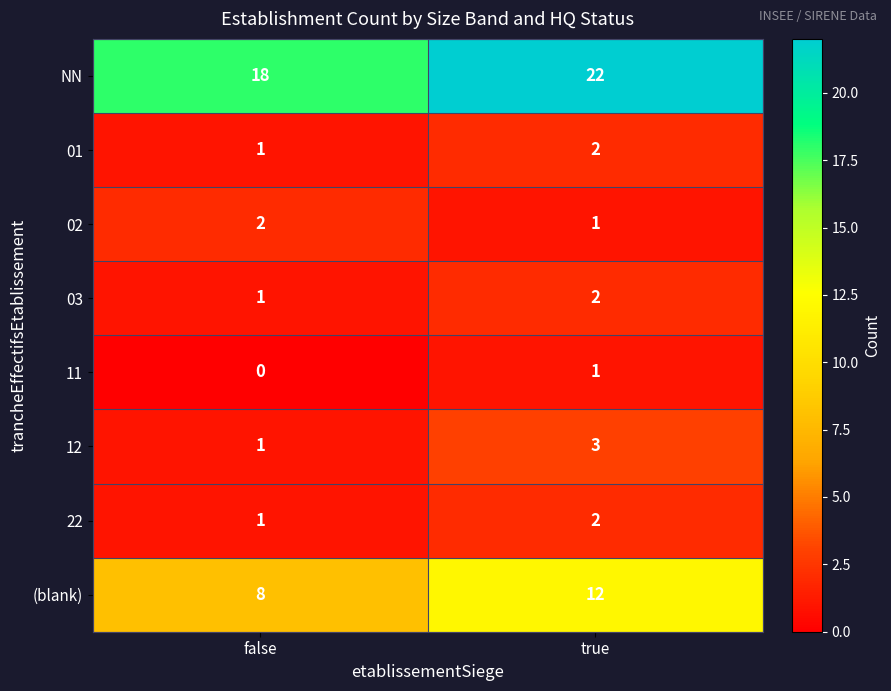

What is the maximum value for NN?

22